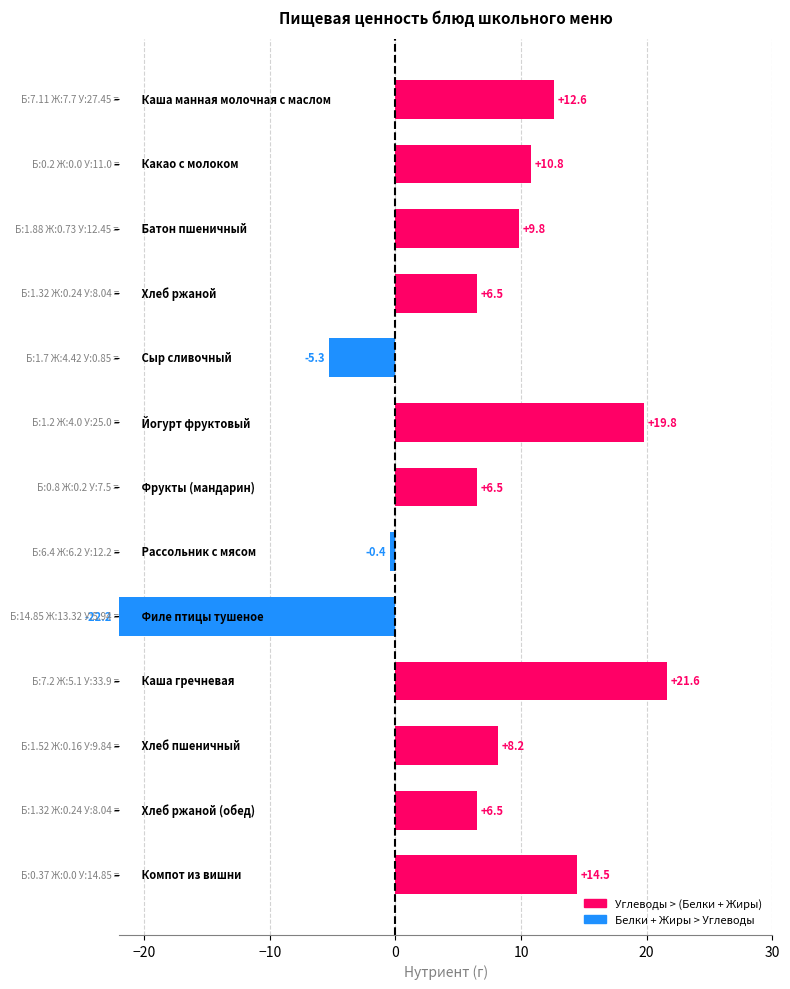

What is the value of the 3rd bar from the top?

9.8